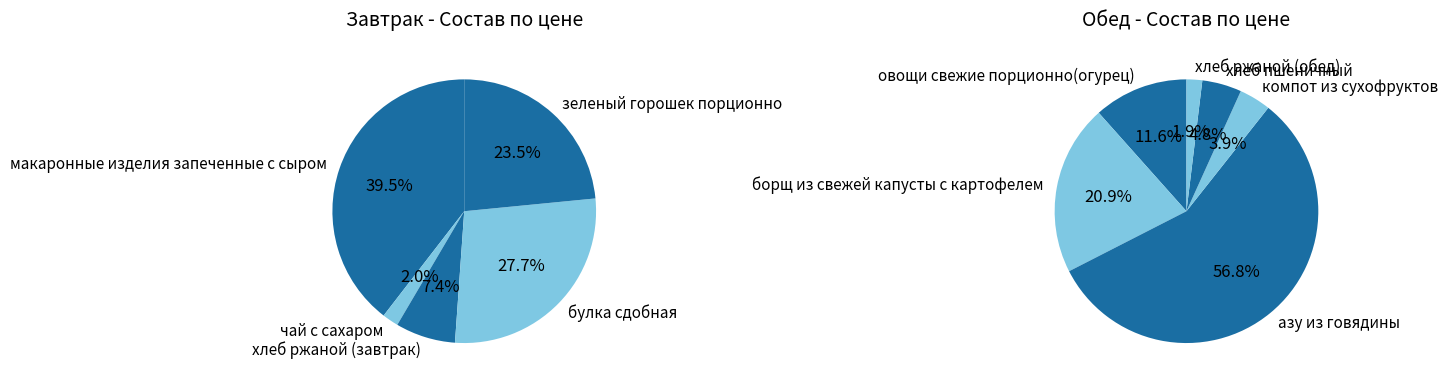

Which category has the biggest portion of the pie?

макаронные изделия запеченные с сыром